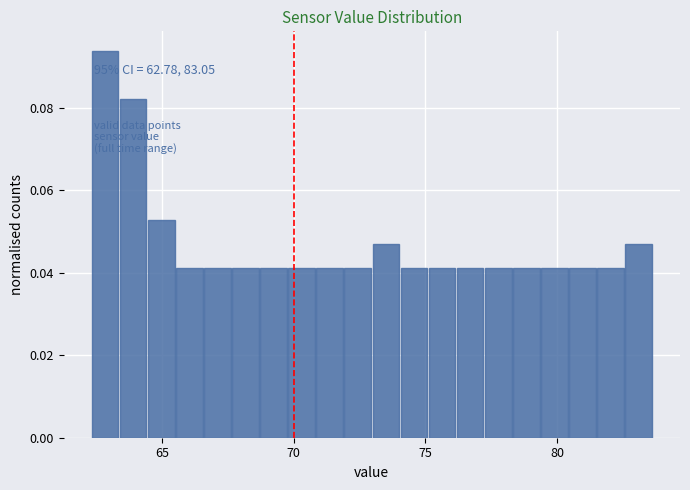

Read against the x-axis, roughly where is the centre of the tallest bar?

63.0